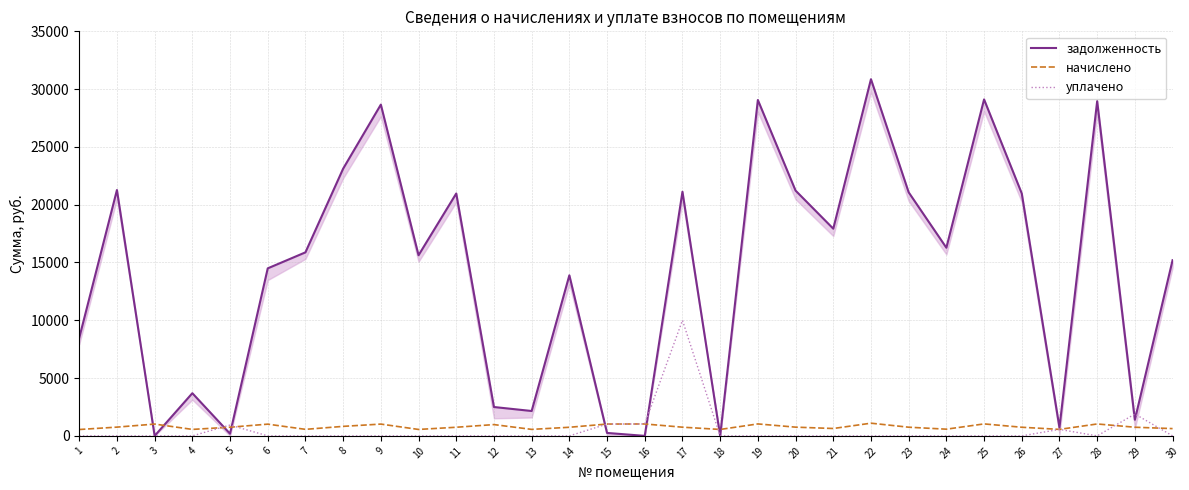

Between 14 and 20, which series saw the biggest shift?

задолженность